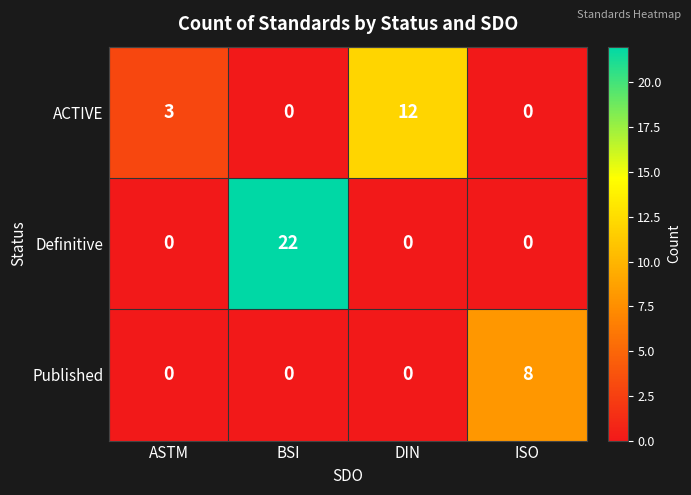

At which label is ACTIVE closest to 6?

ASTM